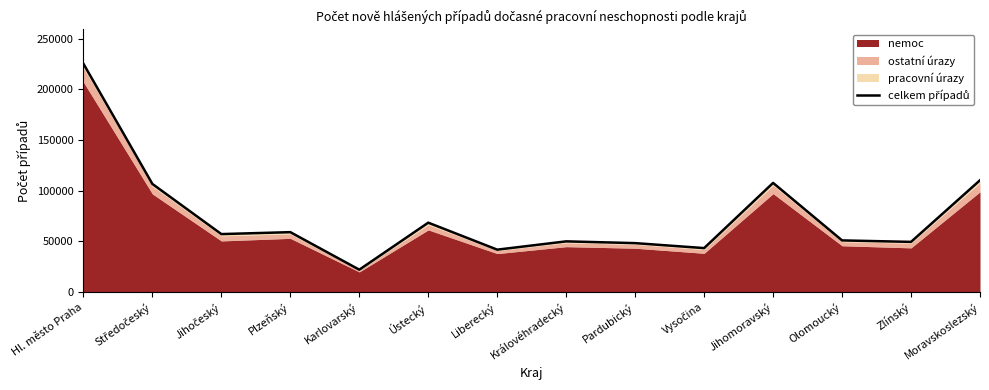

What is the approximate value at Karlovarský, to the nearest 10?

22030